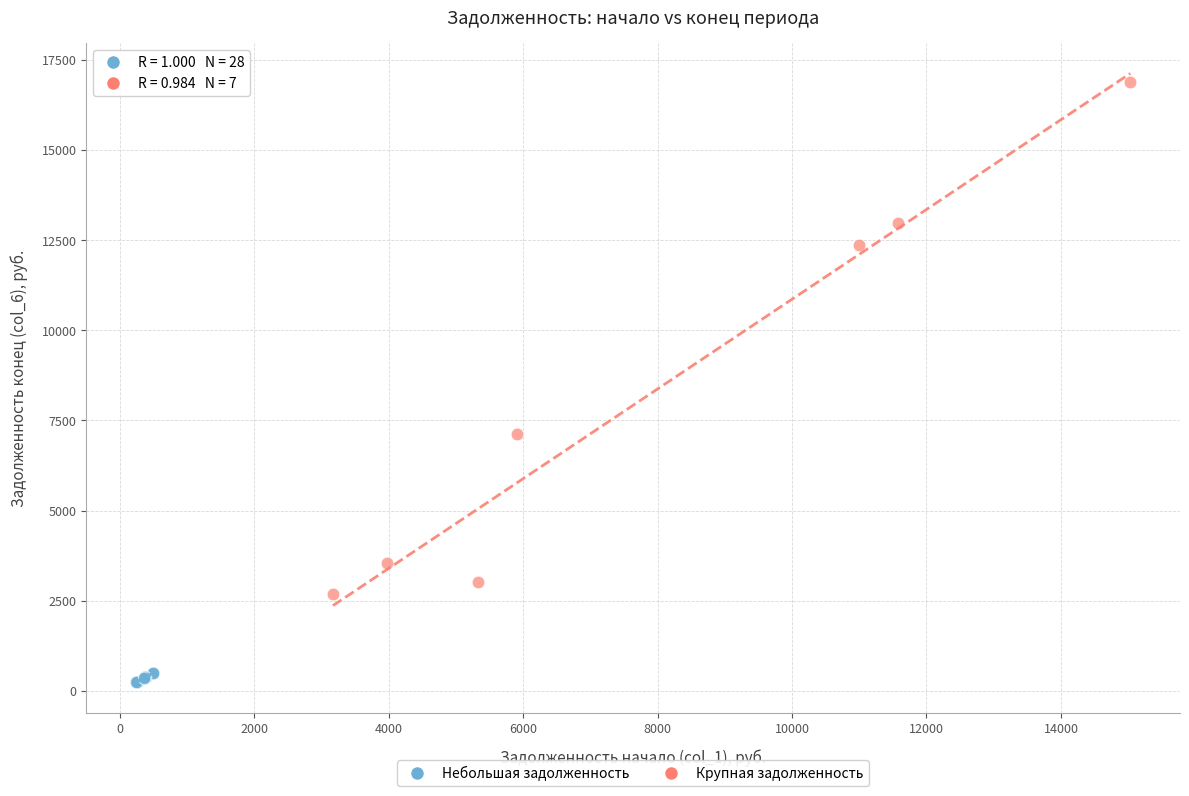

Which series contains the lowest Y value?

Небольшая задолженность